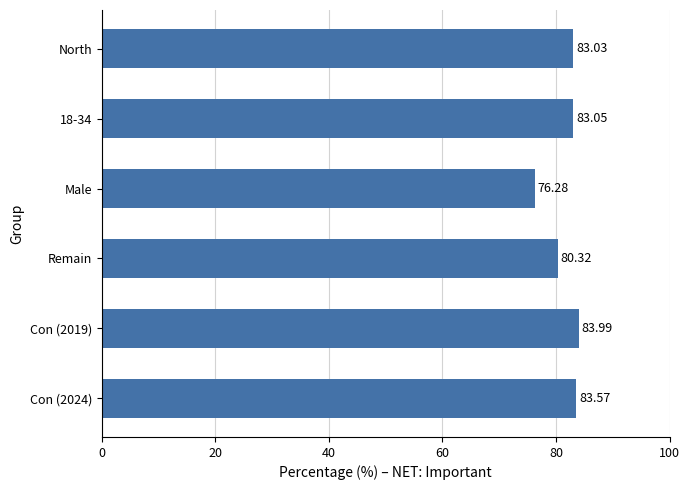

Which label corresponds to the smallest value in the chart?

Male